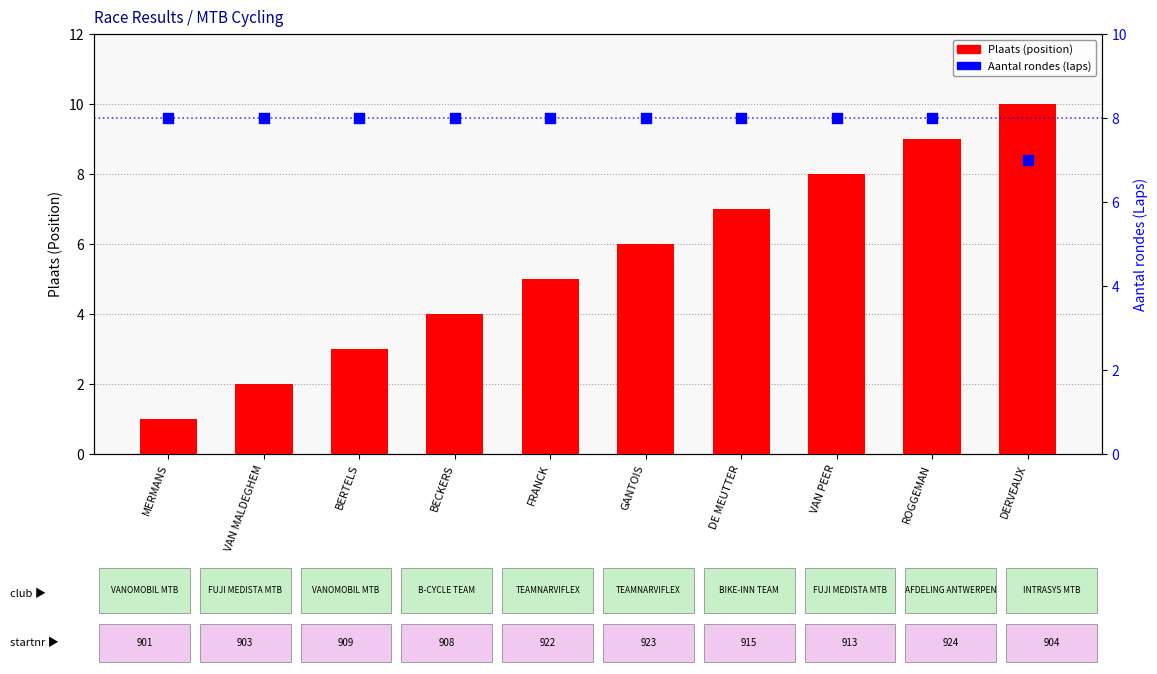

At how many categories does at least one series exceed 3?

10